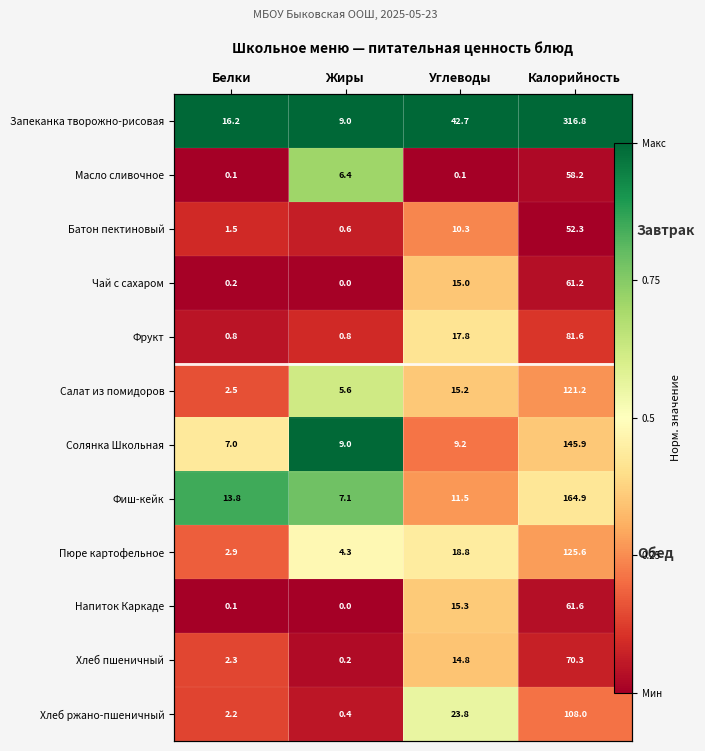

Is the value of Фиш-кейк at Белки greater than the value of Пюре картофельное at Жиры?

Yes